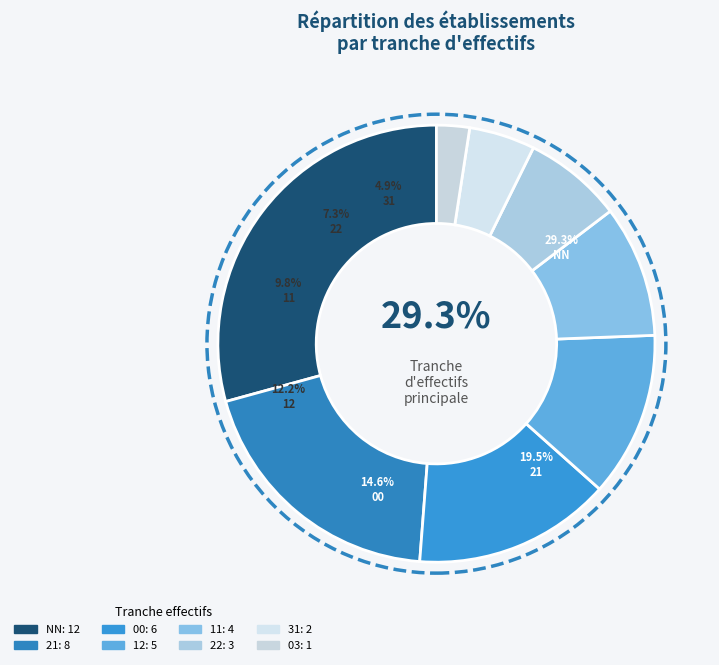

Does 00 represent more than half of the total?

No